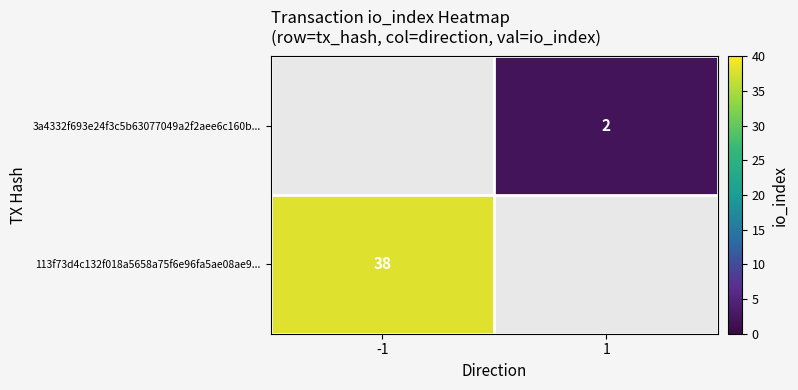

True or false: 3a4332f693e24f3c5b63077049a2f2aee6c160b... has a value of 0 at 1.

False